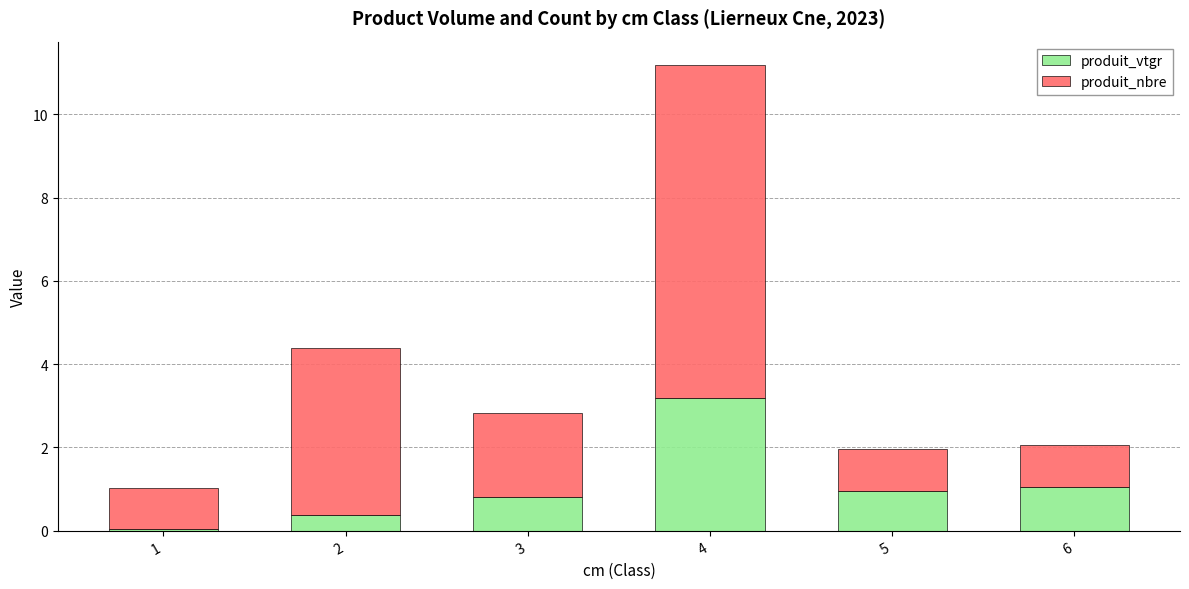

True or false: produit_vtgr has a value of 1.0 at 5.

True